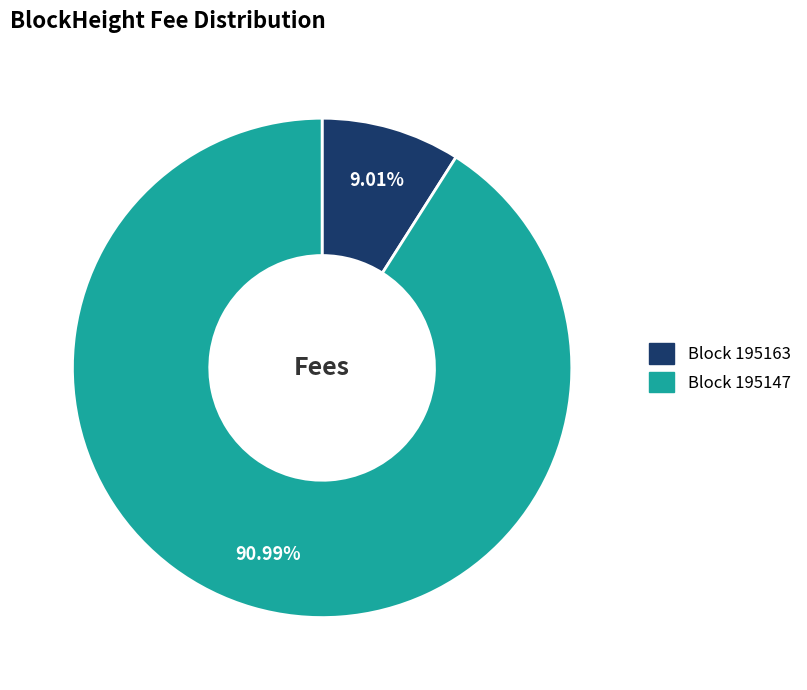

Is the sum of Block 195147 and Block 195163 greater than half?

Yes